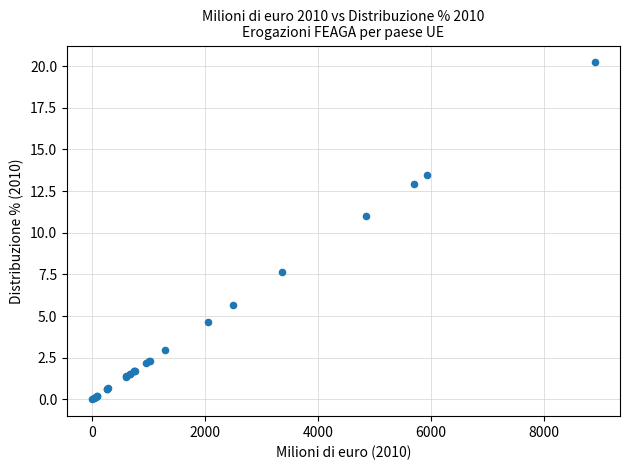

What Y value in the scatter plot is closest to 10?

11.0